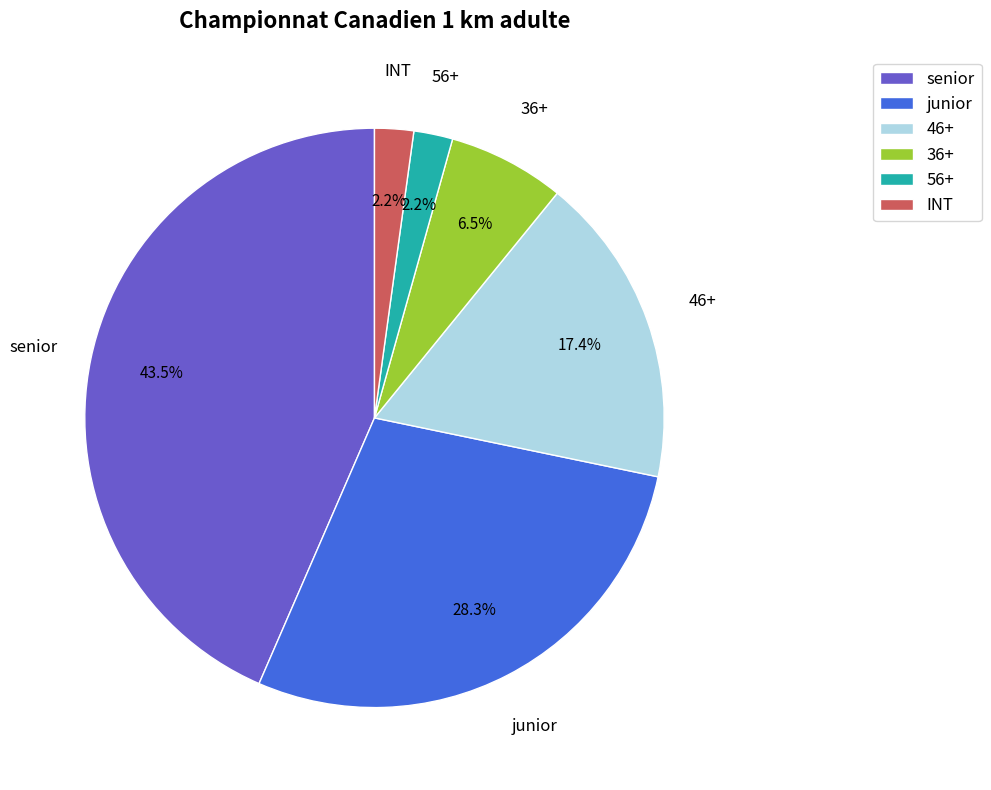

Count the number of slices in the pie.

6